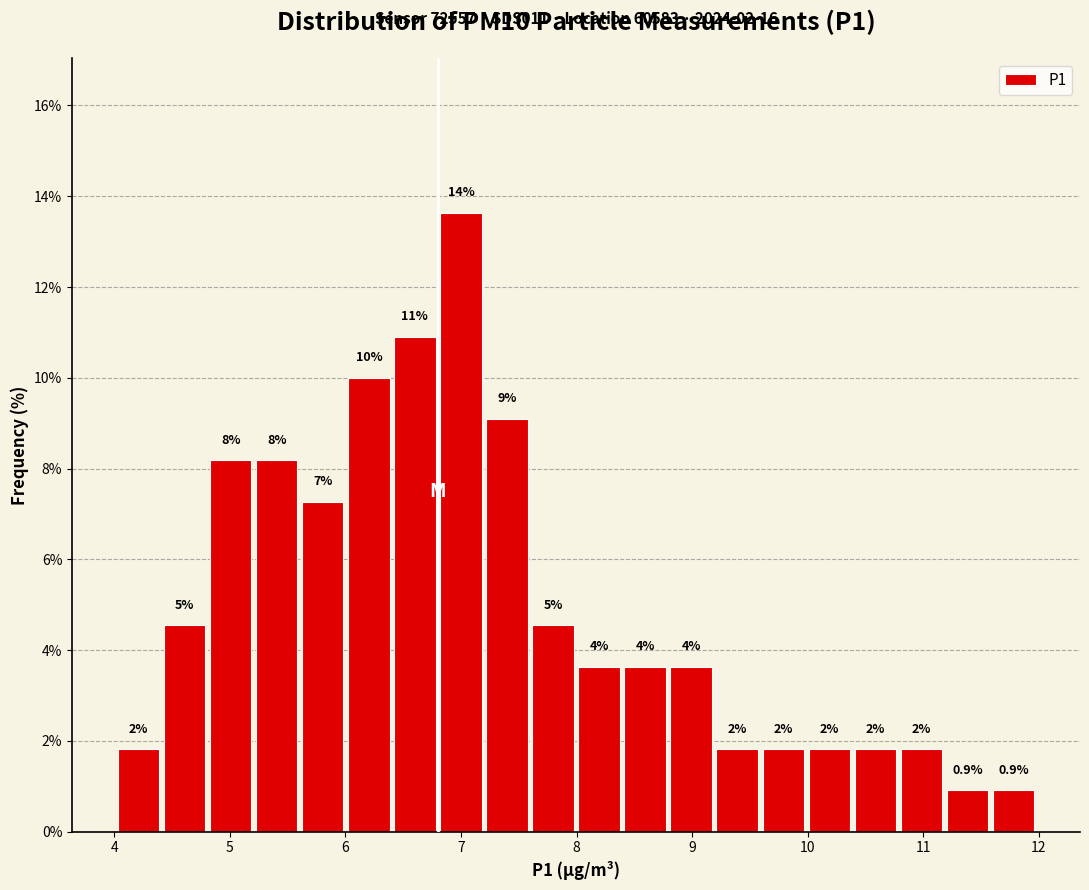

Read against the x-axis, roughly where is the centre of the tallest bar?

7.0